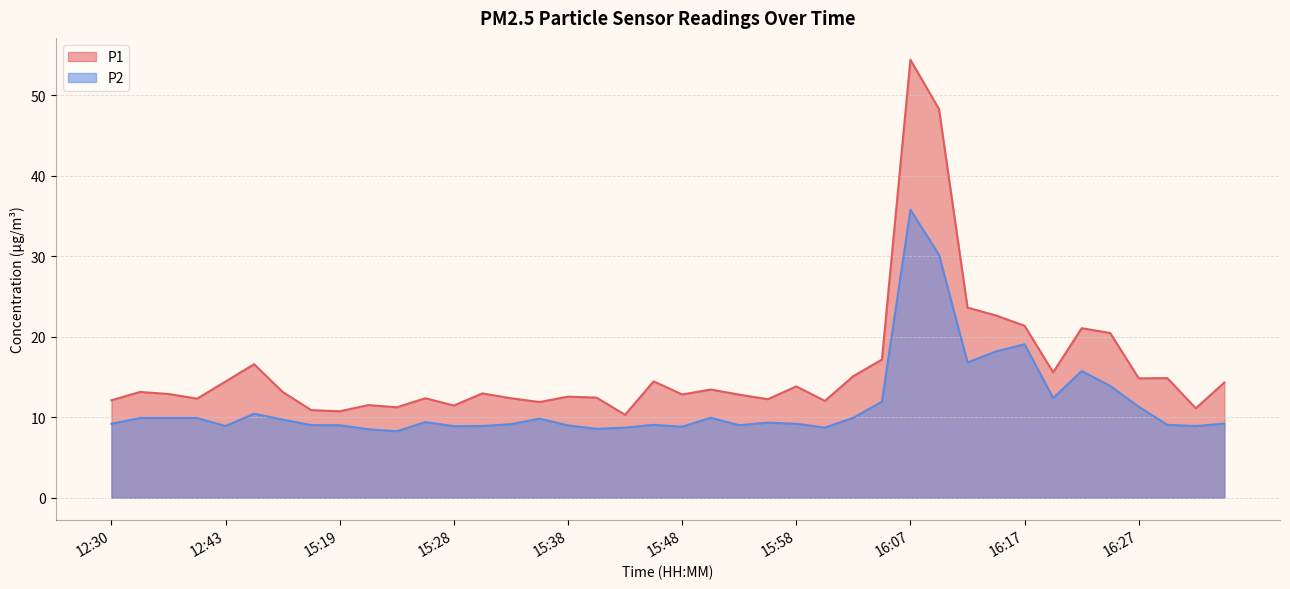

How many distinct data groups are displayed?

2